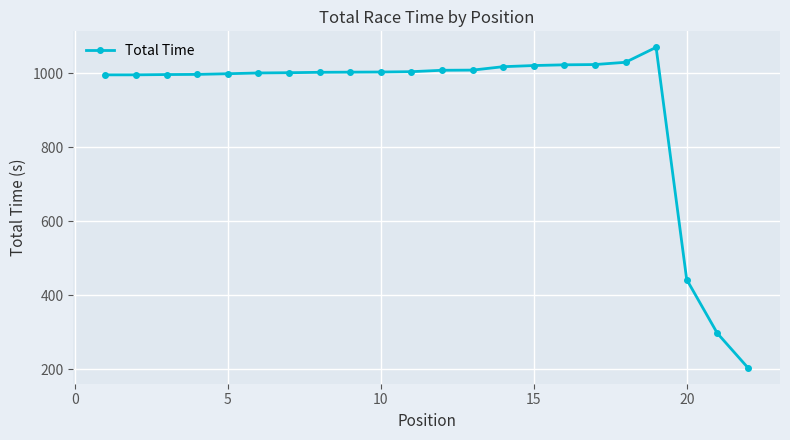

What is the average value?

915.1